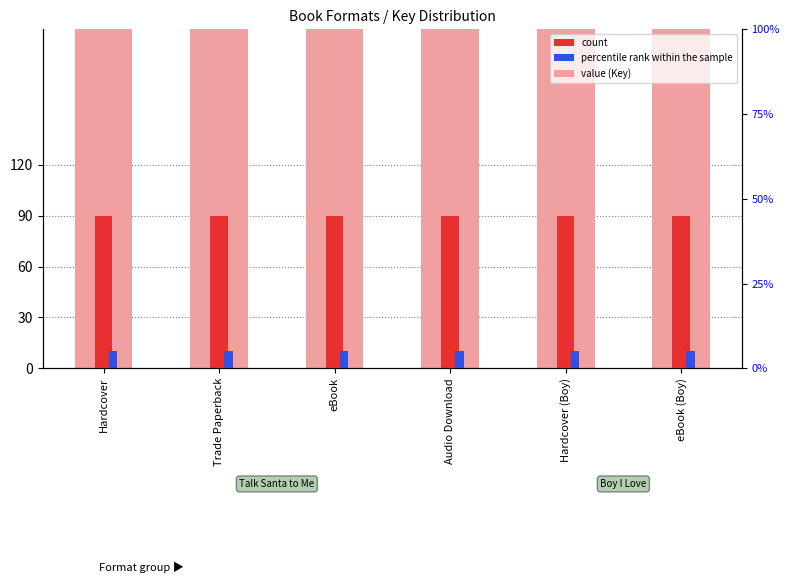

How many series are shown in this chart?

3